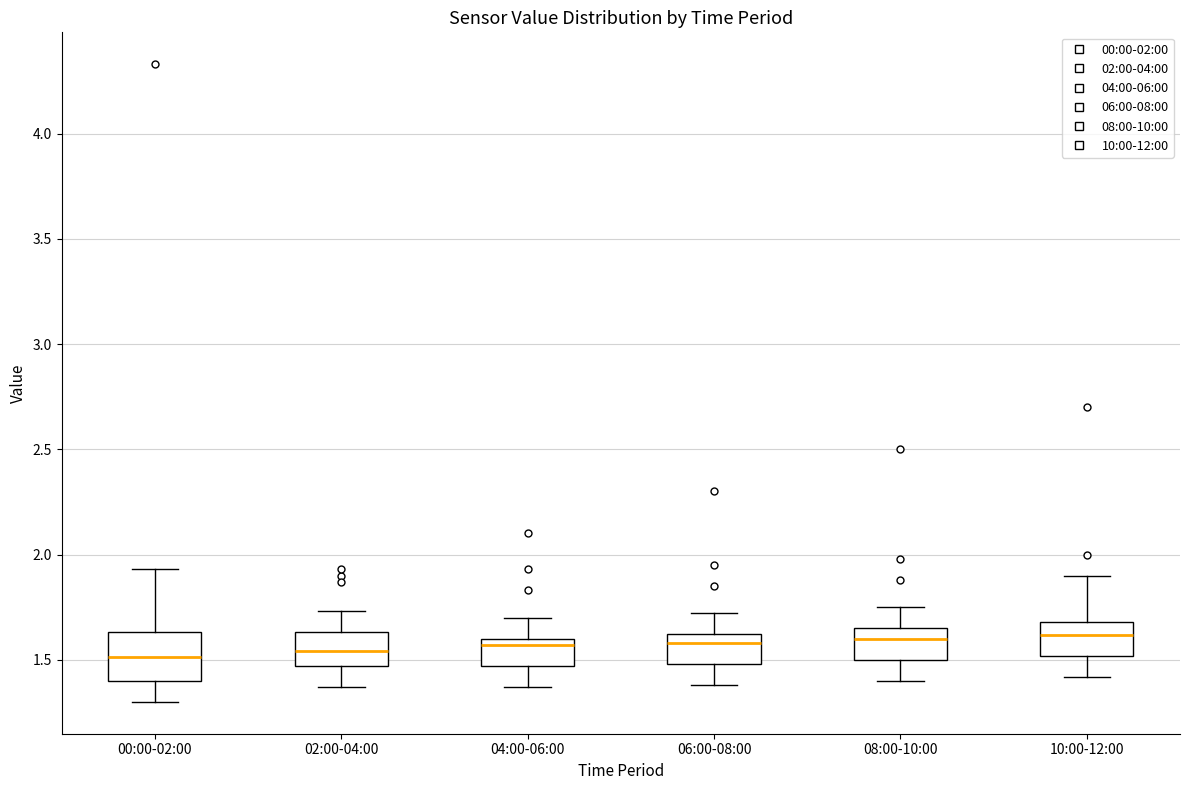

Where is the upper edge of the box for 06:00-08:00 on the y-axis? The values are not printed on the chart, so give them approximately, as read against the axis.

1.60